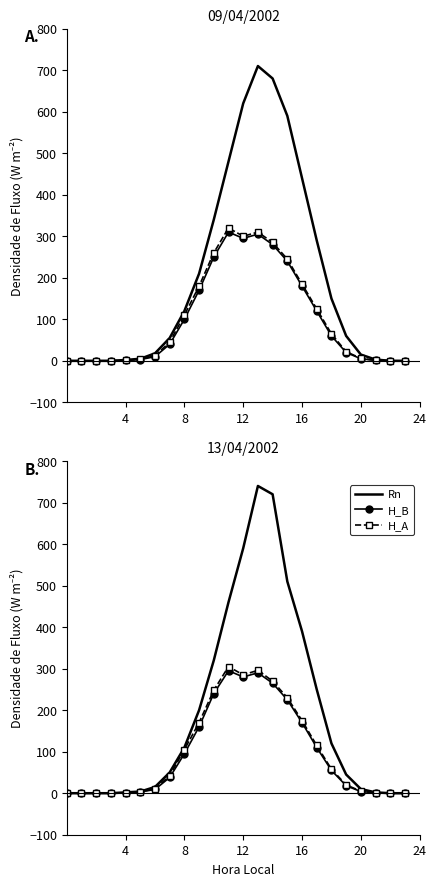

Is the value of Rn at 21 greater than the value of H_B at 11?

No